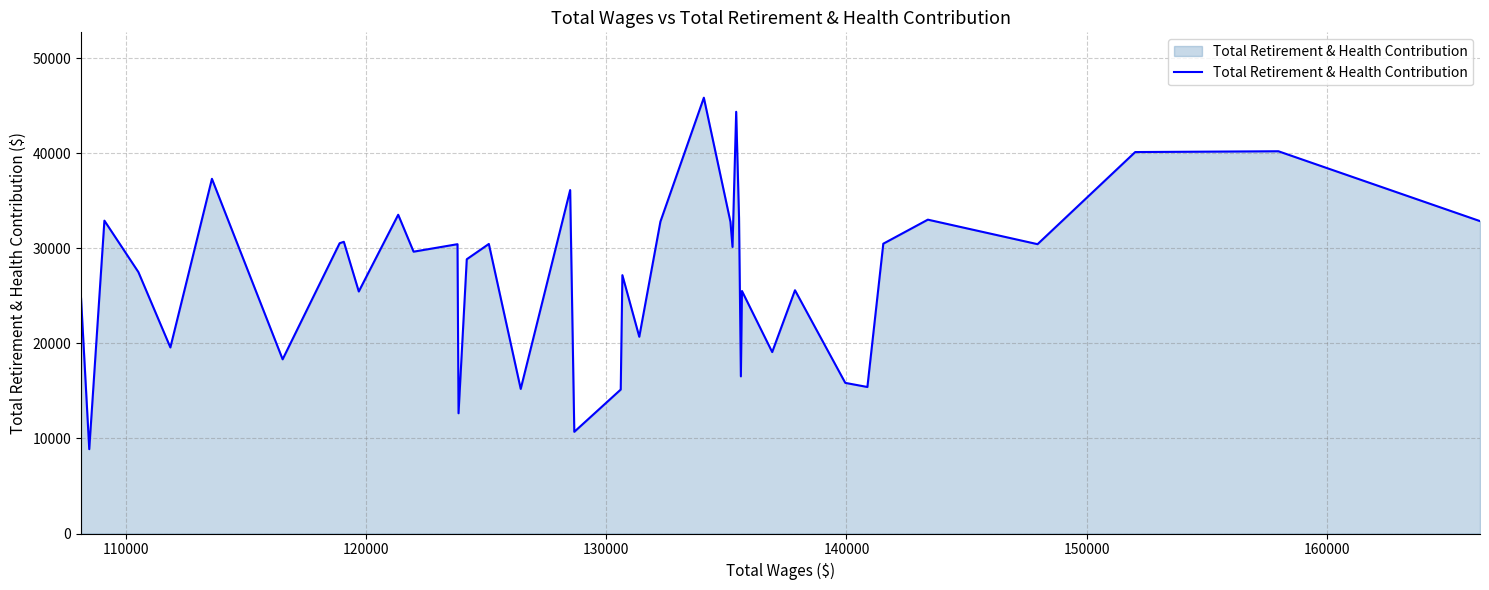

What is the greatest value displayed?

45860